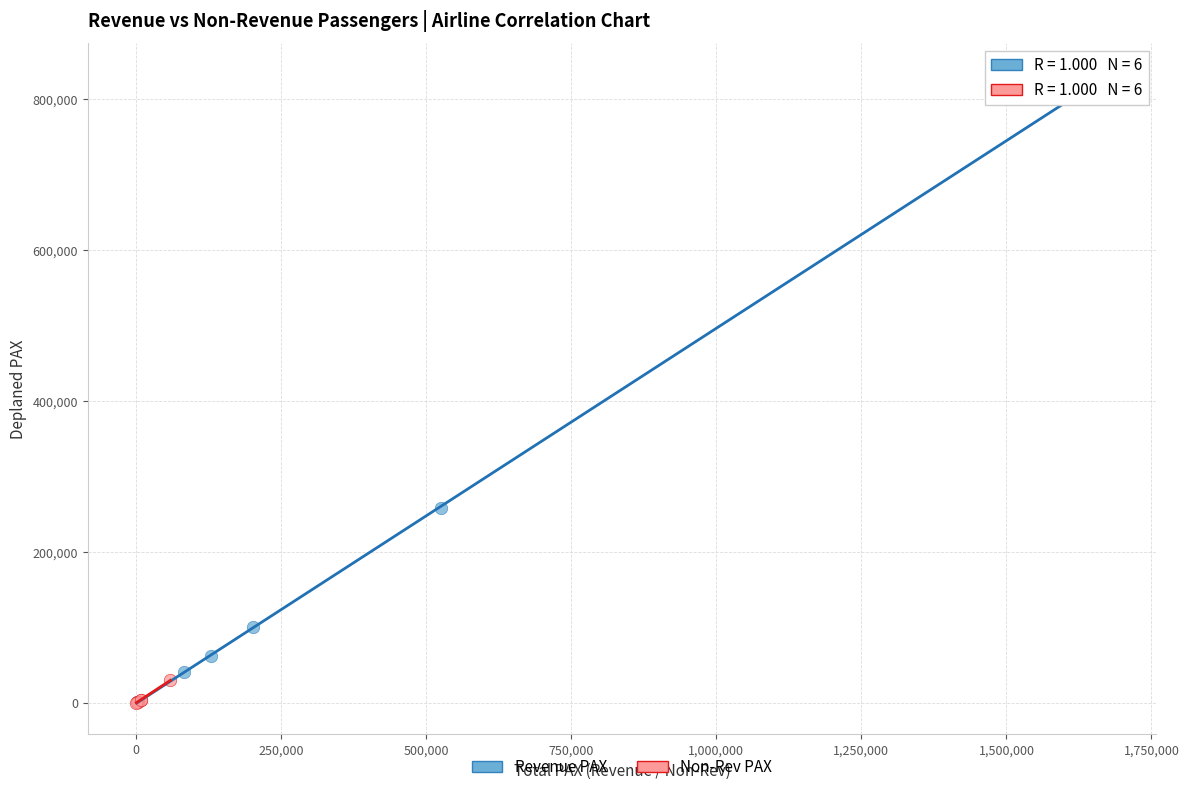

Which series has the largest Y range (max minus min)?

Revenue PAX